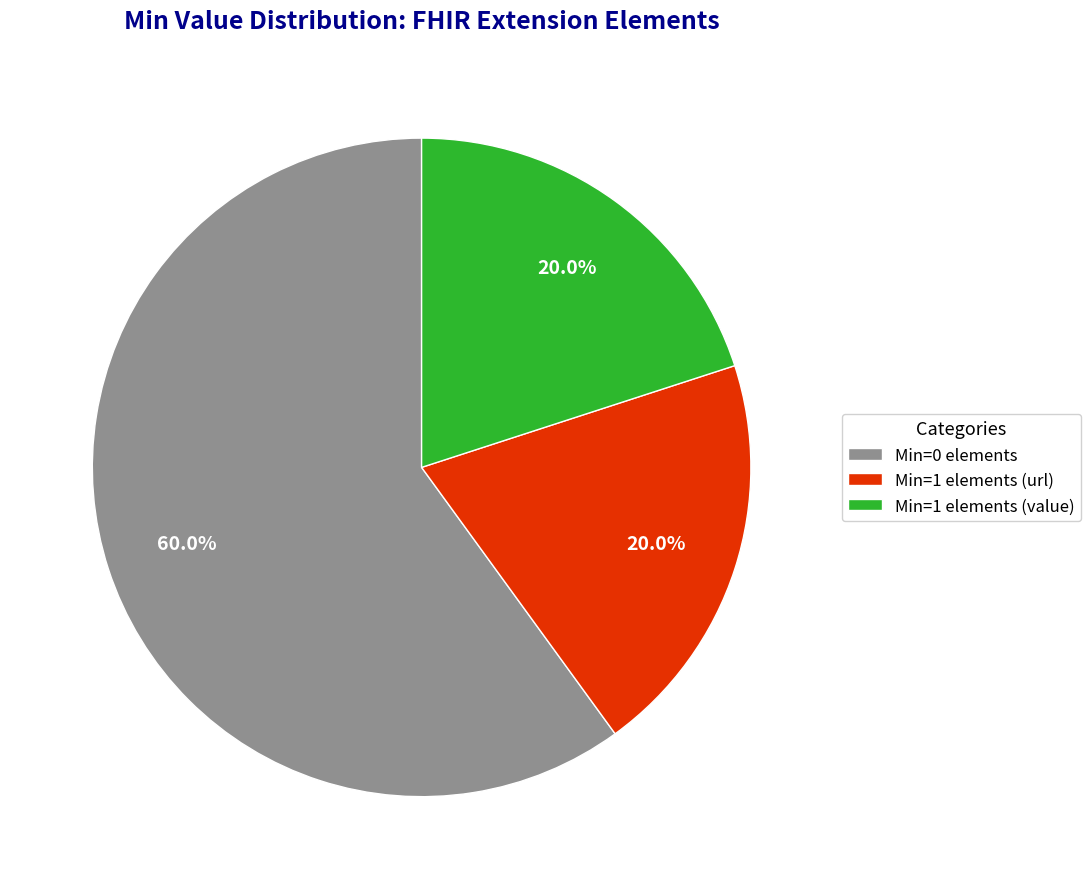

Is there any slice that represents more than half of the pie?

Yes